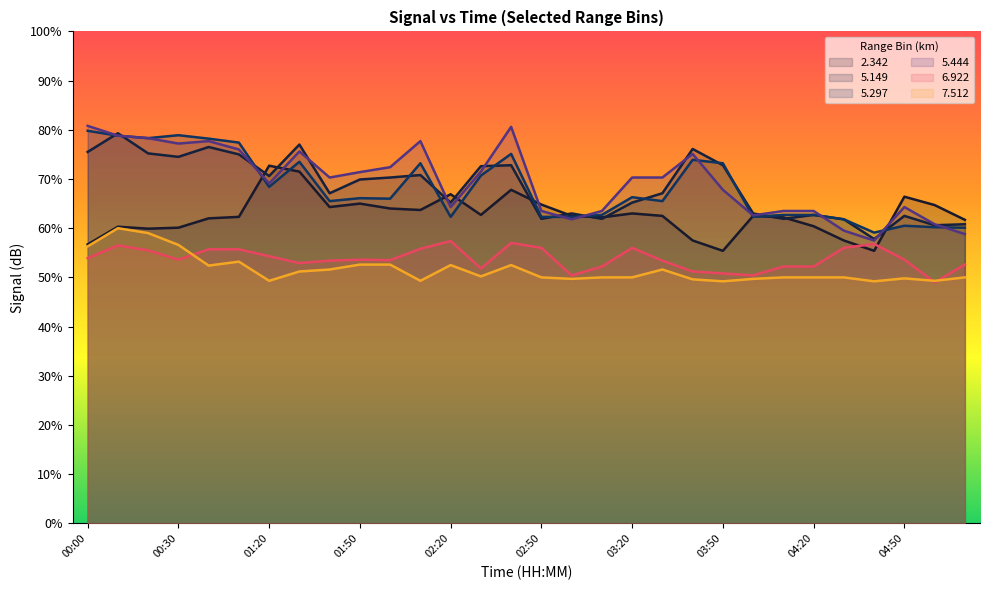

Where is   7.512 nearest to the value 54?

00:50